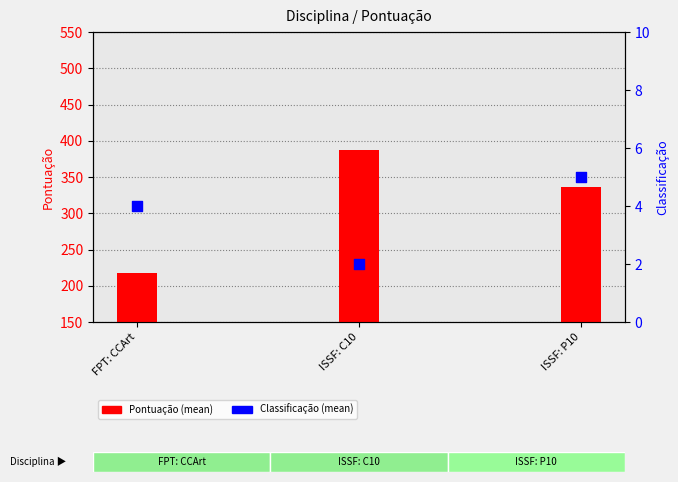

Which series reaches the minimum Y coordinate?

Classificação (mean)